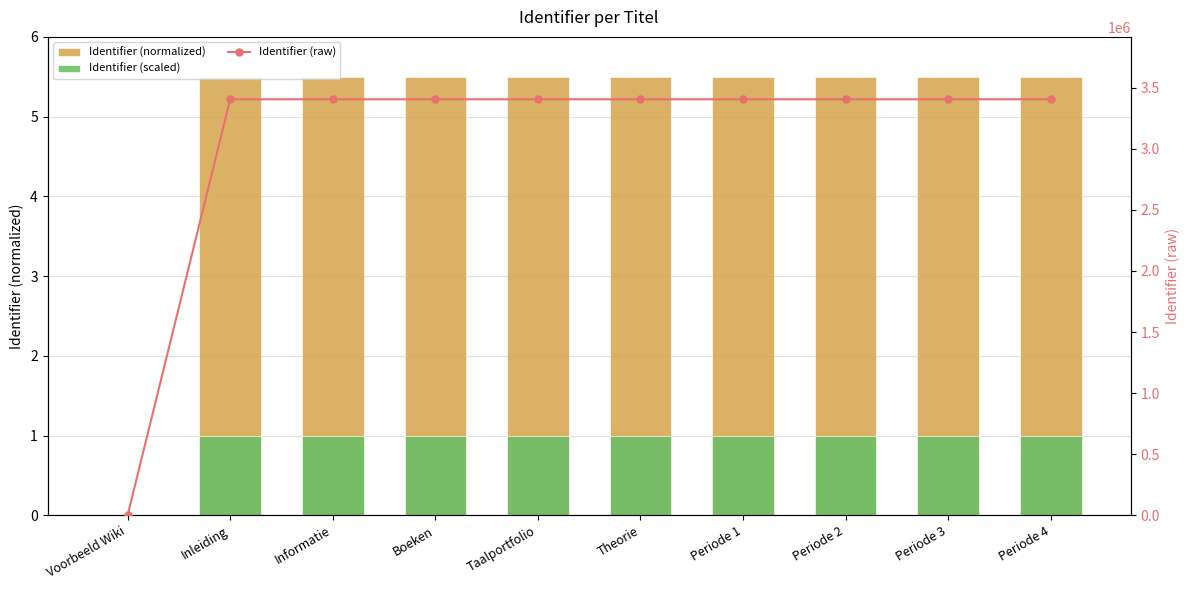

At which label does Identifier (scaled) reach its peak?

Periode 4